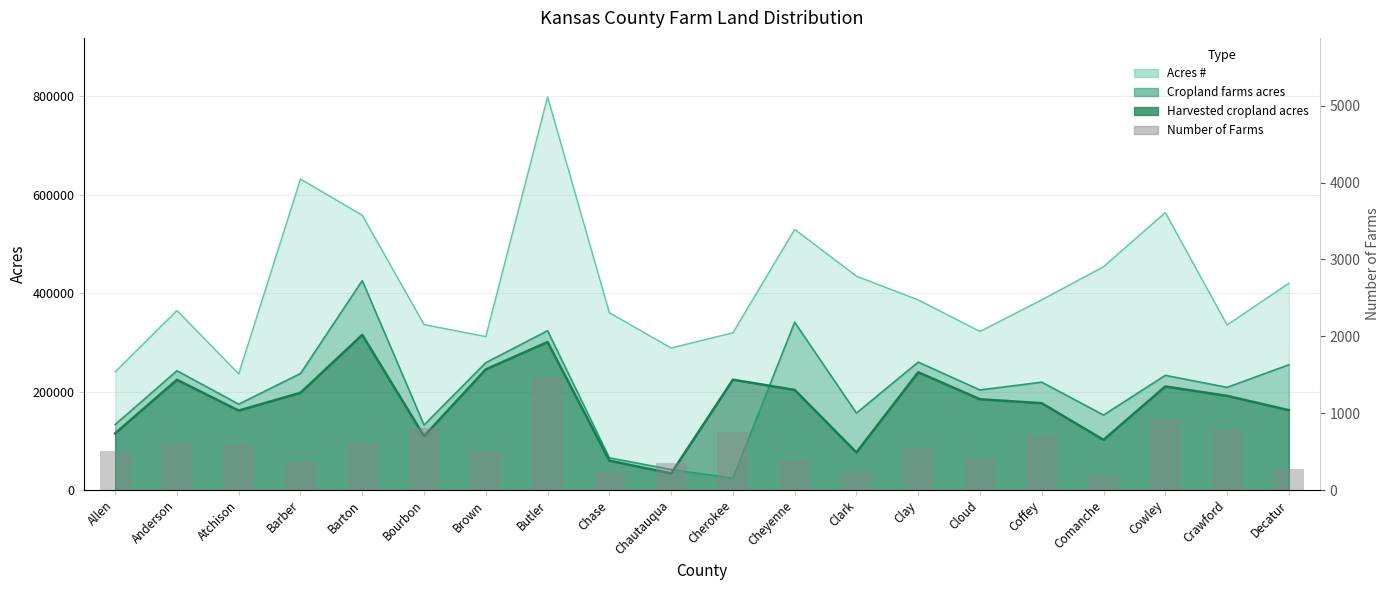

What is the average value?

564